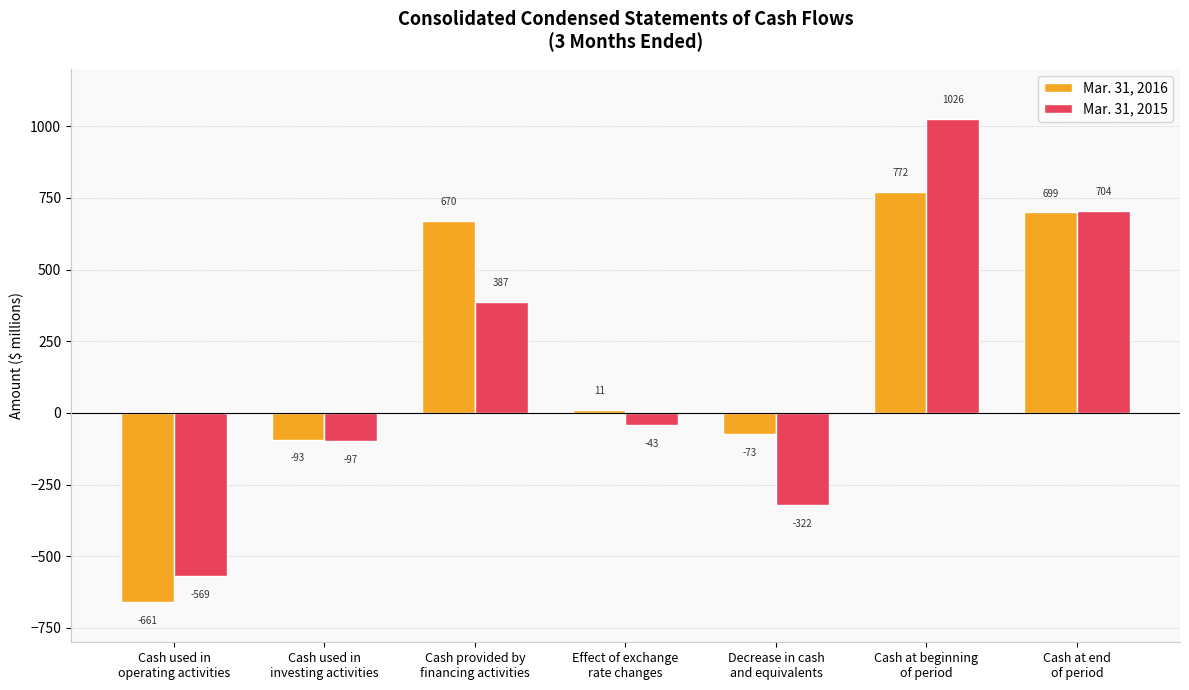

True or false: Mar. 31, 2016 has a value of 11 at Effect of exchange
rate changes.

True